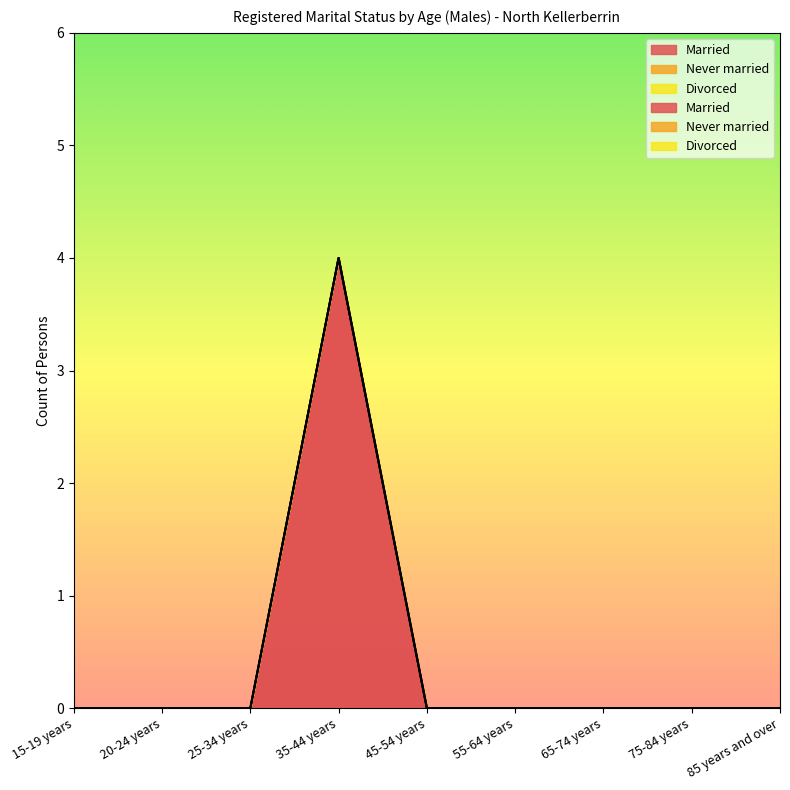

What is the greatest value displayed?

4